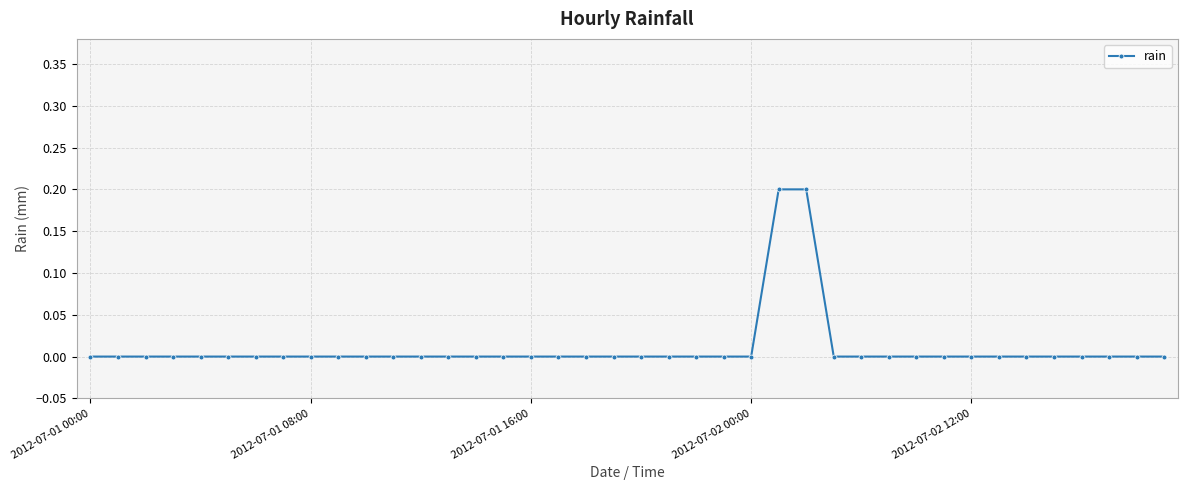

Which category has the lowest value across all series?

2012-07-01 00:00